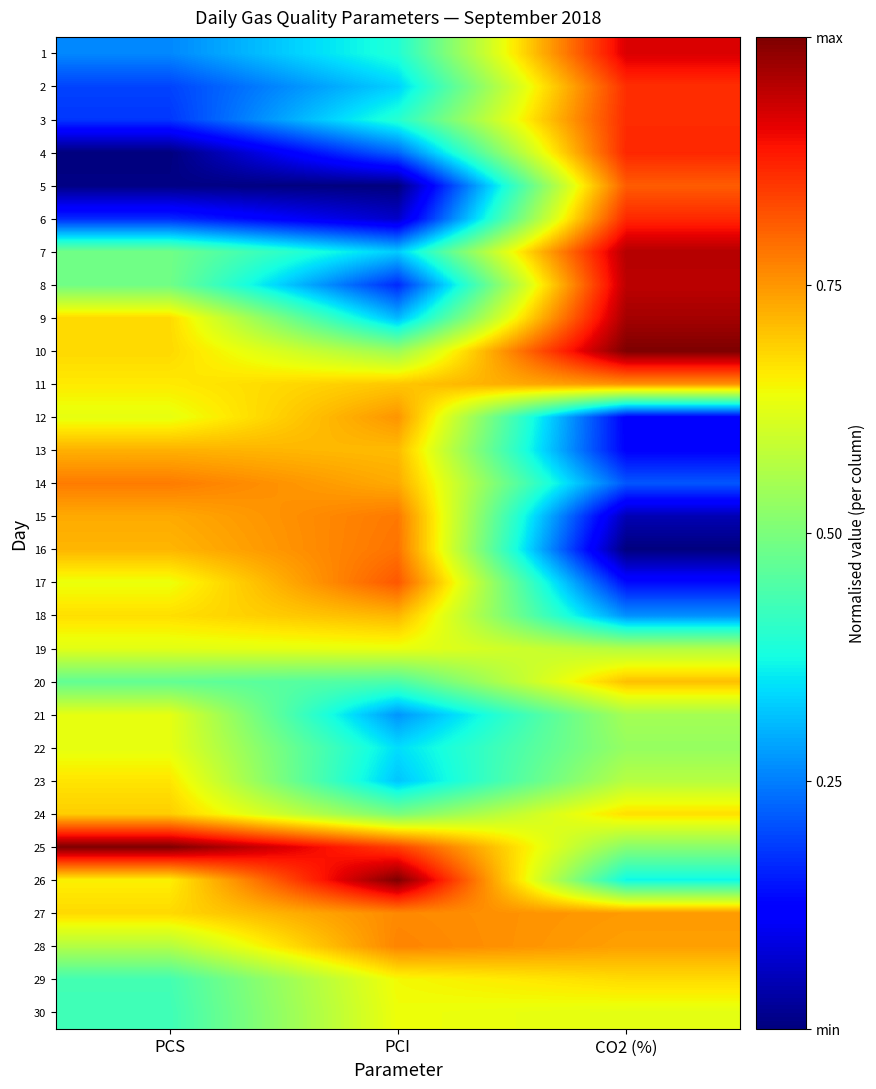

Rank the series at CO2 (%) from lowest to highest value.

16, 15, 12, 13, 17, 14, 18, 26, 25, 22, 21, 19, 23, 30, 24, 29, 20, 28, 27, 11, 5, 2, 3, 6, 4, 1, 8, 7, 9, 10